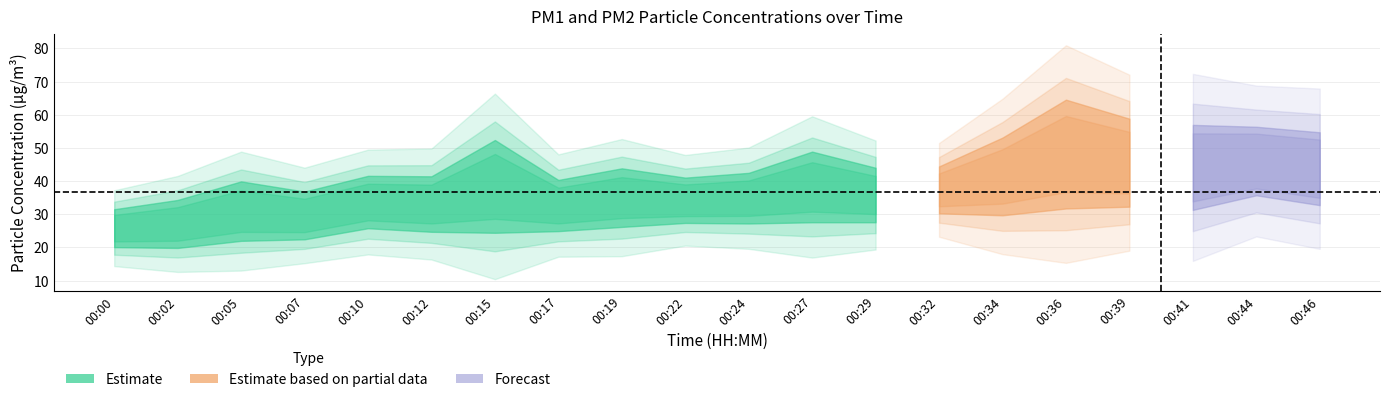

What is the value of the P1 point at the 8th from the left?

40.3